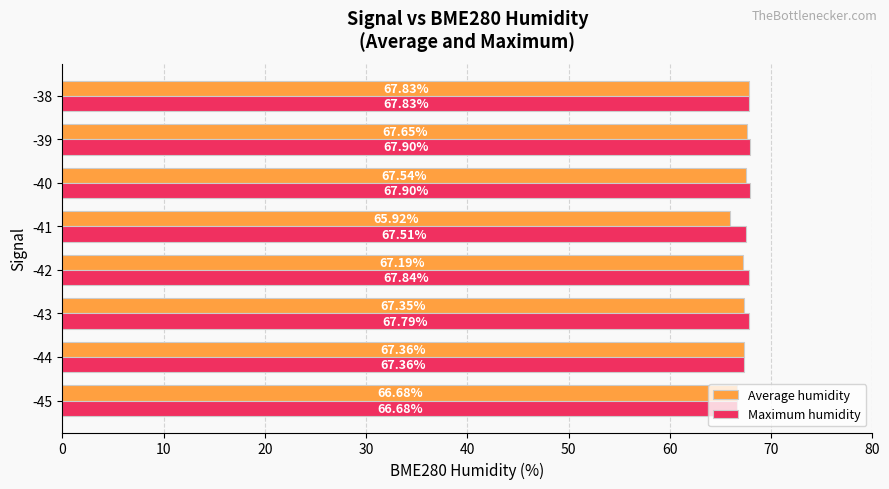

What is the maximum value for Average humidity?

67.8